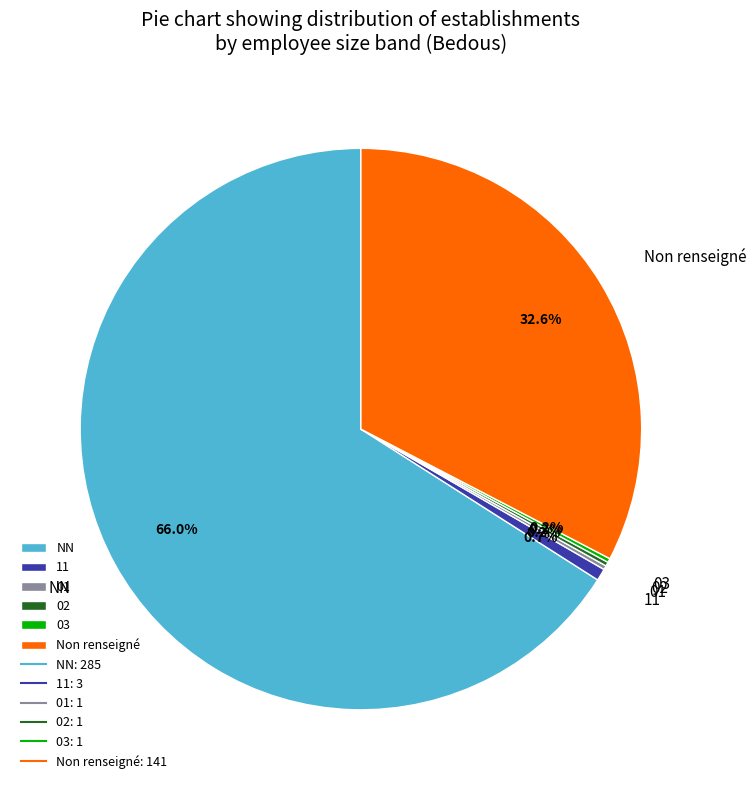

Which slice is the largest?

NN